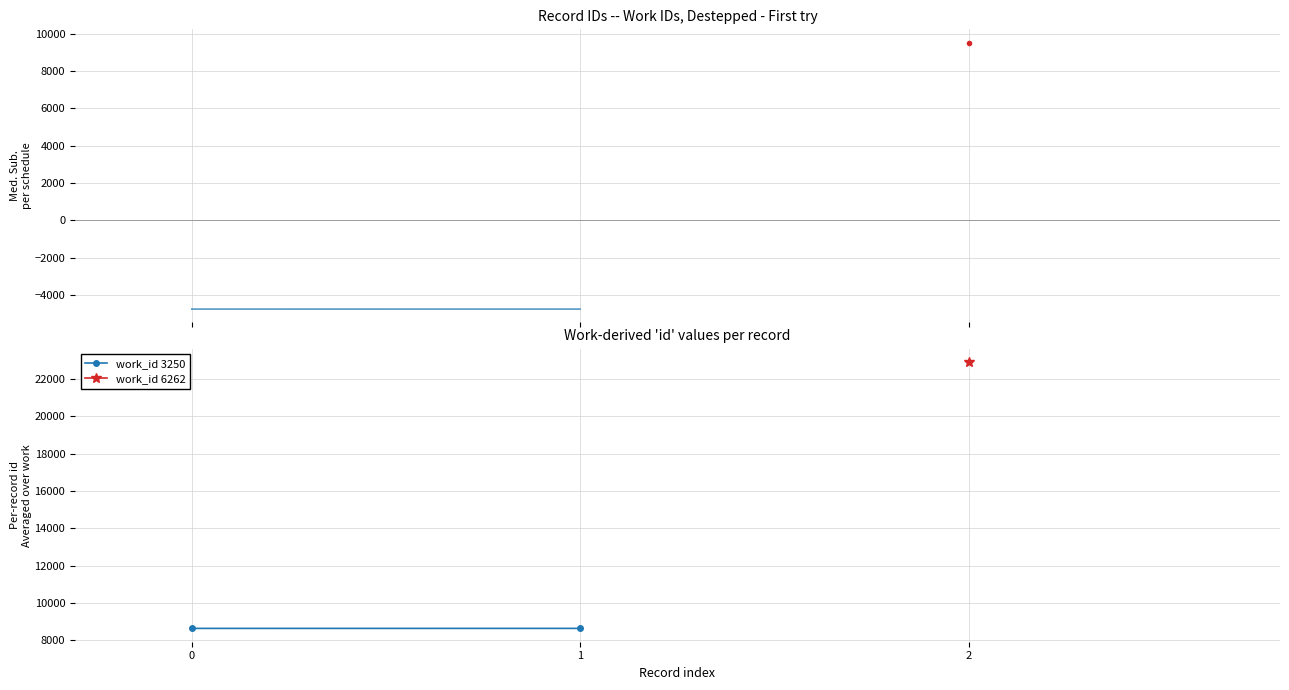

The chart shows a value of 5288 at 0. True or false?

False